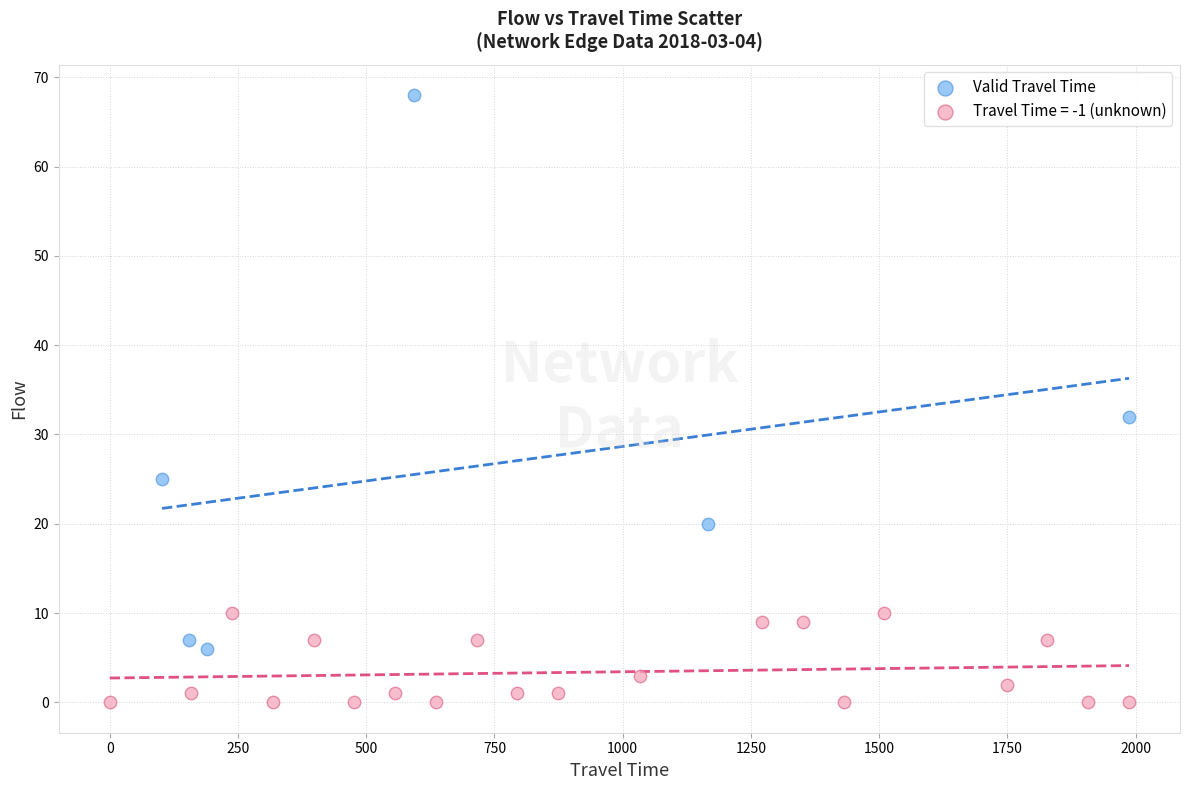

Which series reaches the maximum Y coordinate?

Valid Travel Time